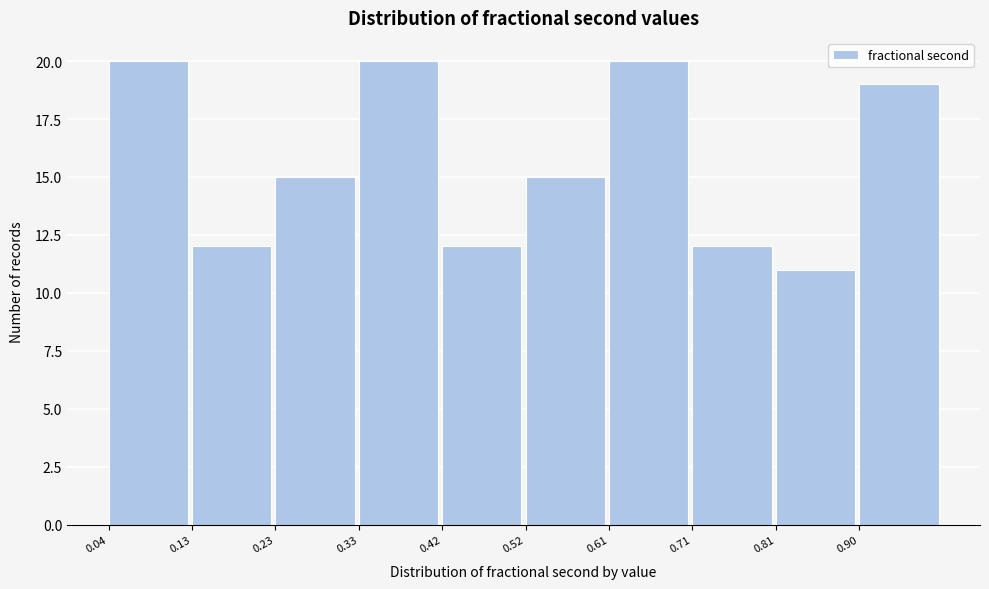

Reading left to right, list every bar in this chart as the range it spans on the x-axis followed by its height. Neither the bar edges nor the heights are printed on the chart, so give them approximately, as read against the axes.

0.04 to 0.13: 20
0.13 to 0.23: 12
0.23 to 0.33: 15
0.33 to 0.42: 20
0.42 to 0.52: 12
0.52 to 0.61: 15
0.61 to 0.71: 20
0.71 to 0.81: 12
0.81 to 0.90: 11
0.90 to 1.00: 19